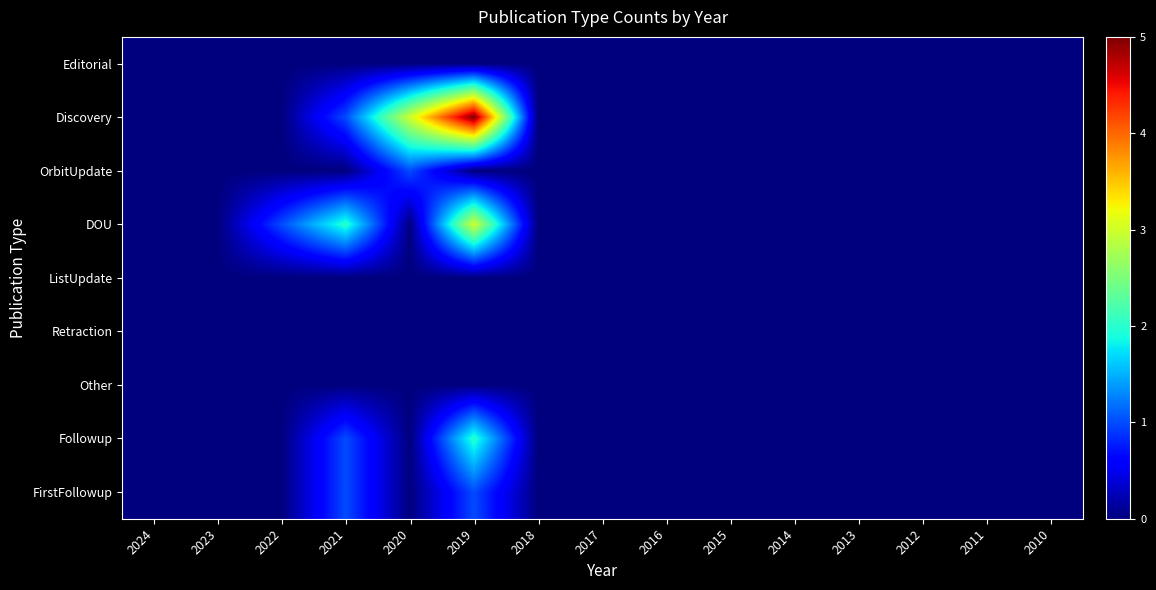

Reading left to right, extract all data points from this chart.

Editorial: 2024=0	2023=0	2022=0	2021=0	2020=0	2019=0	2018=0	2017=0	2016=0	2015=0	2014=0	2013=0	2012=0	2011=0	2010=0
Discovery: 2024=0	2023=0	2022=0	2021=1	2020=3	2019=5	2018=0	2017=0	2016=0	2015=0	2014=0	2013=0	2012=0	2011=0	2010=0
OrbitUpdate: 2024=0	2023=0	2022=0	2021=0	2020=1	2019=0	2018=0	2017=0	2016=0	2015=0	2014=0	2013=0	2012=0	2011=0	2010=0
DOU: 2024=0	2023=0	2022=1	2021=2	2020=0	2019=3	2018=0	2017=0	2016=0	2015=0	2014=0	2013=0	2012=0	2011=0	2010=0
ListUpdate: 2024=0	2023=0	2022=0	2021=0	2020=0	2019=0	2018=0	2017=0	2016=0	2015=0	2014=0	2013=0	2012=0	2011=0	2010=0
Retraction: 2024=0	2023=0	2022=0	2021=0	2020=0	2019=0	2018=0	2017=0	2016=0	2015=0	2014=0	2013=0	2012=0	2011=0	2010=0
Other: 2024=0	2023=0	2022=0	2021=0	2020=0	2019=0	2018=0	2017=0	2016=0	2015=0	2014=0	2013=0	2012=0	2011=0	2010=0
Followup: 2024=0	2023=0	2022=0	2021=1	2020=0	2019=2	2018=0	2017=0	2016=0	2015=0	2014=0	2013=0	2012=0	2011=0	2010=0
FirstFollowup: 2024=0	2023=0	2022=0	2021=1	2020=0	2019=1	2018=0	2017=0	2016=0	2015=0	2014=0	2013=0	2012=0	2011=0	2010=0